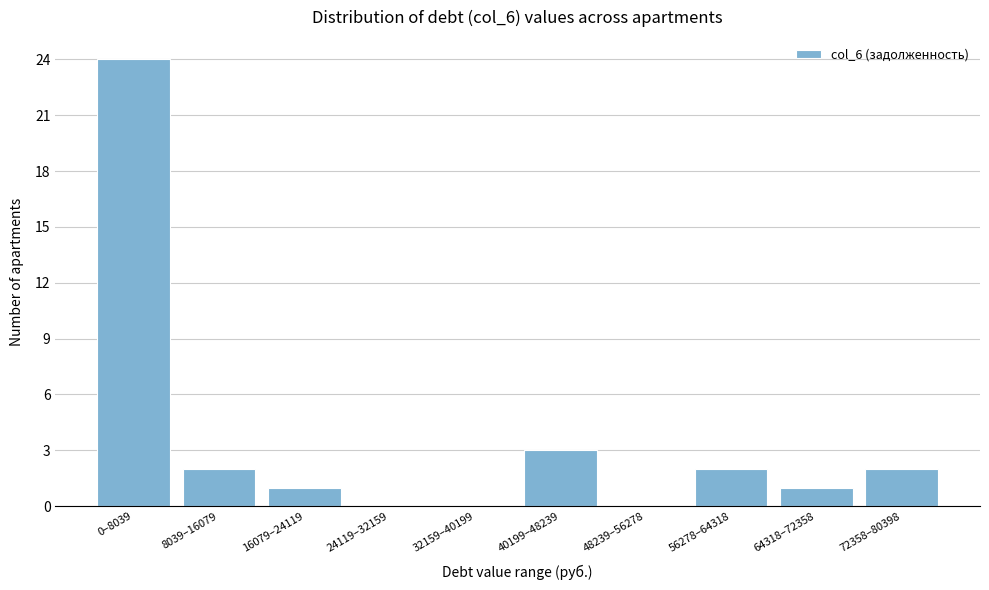

Reading left to right, transcribe all the data shown in this chart.

0–8039=24	8039–16079=2	16079–24119=1	24119–32159=0	32159–40199=0	40199–48239=3	48239–56278=0	56278–64318=2	64318–72358=1	72358–80398=2